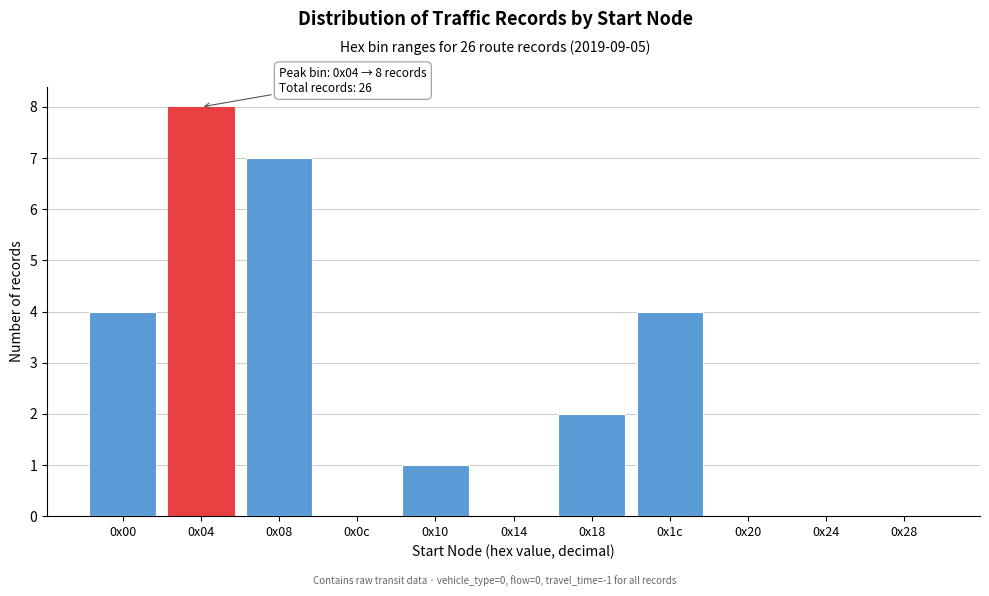

Reading left to right, list all the values displayed in this chart.

0x00=4	0x04=8	0x08=7	0x0c=0	0x10=1	0x14=0	0x18=2	0x1c=4	0x20=0	0x24=0	0x28=0